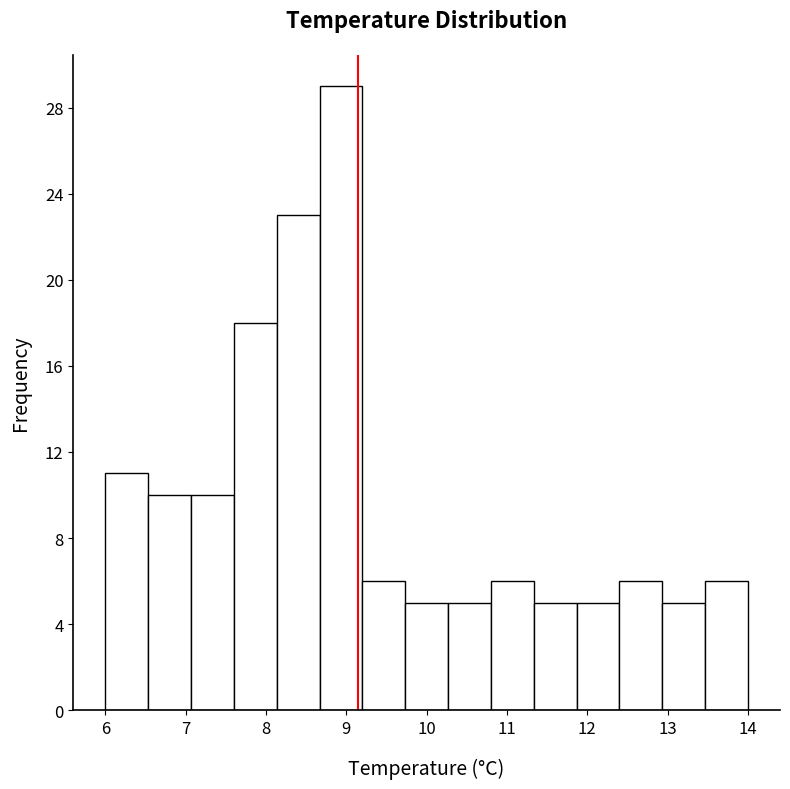

Reading left to right, transcribe this chart: for each bar, give the range it covers on the x-axis and its height. Neither the bar edges nor the heights are printed on the chart, so give them approximately, as read against the axes.

6.0 to 6.5: 11
6.5 to 7.1: 10
7.1 to 7.6: 10
7.6 to 8.1: 18
8.1 to 8.7: 23
8.7 to 9.2: 29
9.2 to 9.7: 6
9.7 to 10.3: 5
10.3 to 10.8: 5
10.8 to 11.3: 6
11.3 to 11.9: 5
11.9 to 12.4: 5
12.4 to 12.9: 6
12.9 to 13.5: 5
13.5 to 14.0: 6